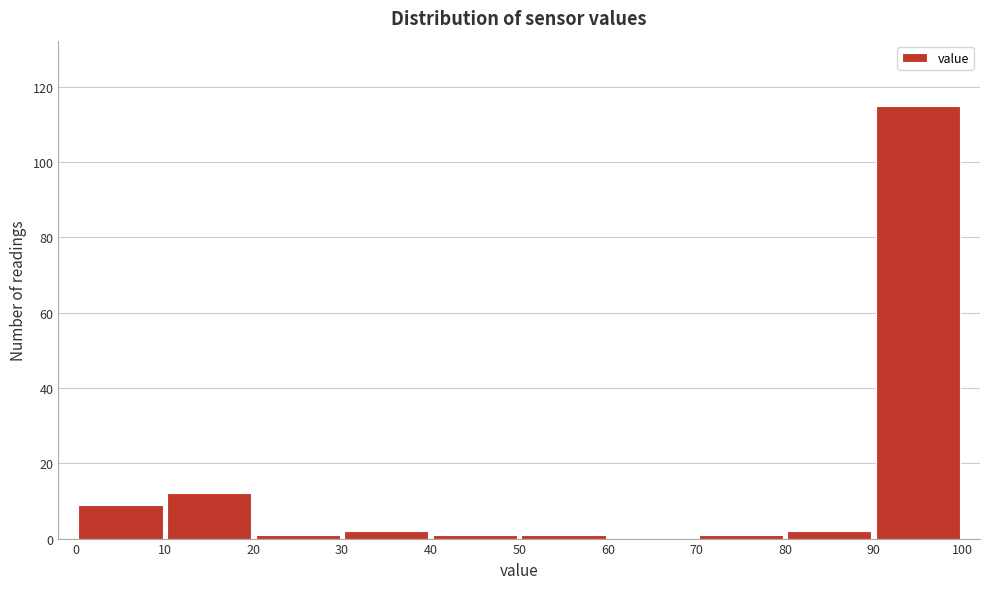

Reading left to right, transcribe this chart: for each bar, give the range it covers on the x-axis and its height. The values are not printed on the chart, so give them approximately, as read against the axis.

0 to 10: 10
10 to 20: 12
20 to 30: under 2
30 to 40: 2
40 to 50: under 2
50 to 60: under 2
60 to 70: 0
70 to 80: under 2
80 to 90: 2
90 to 100: 116